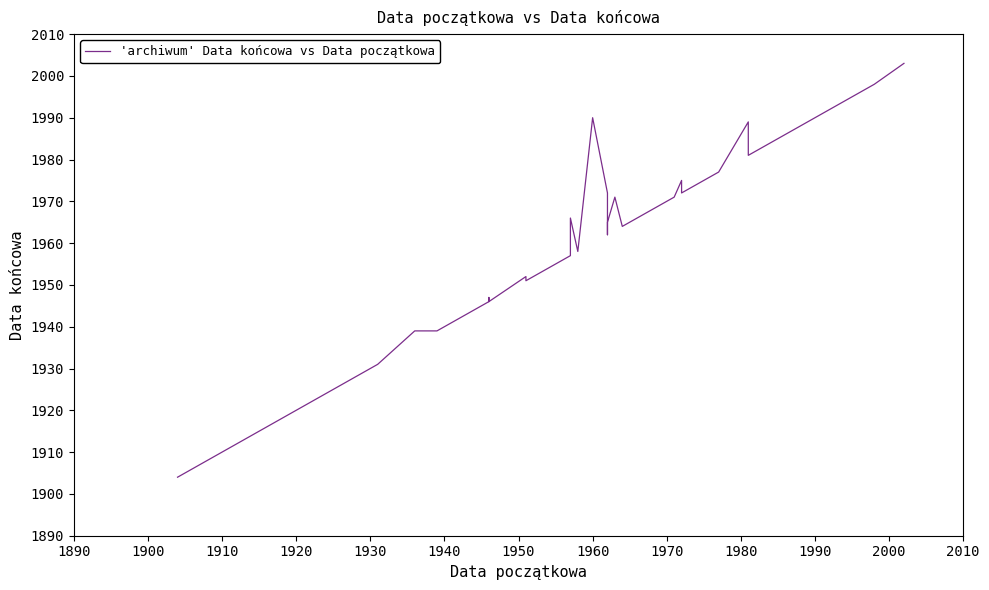

How many data points are less than 1972?

19